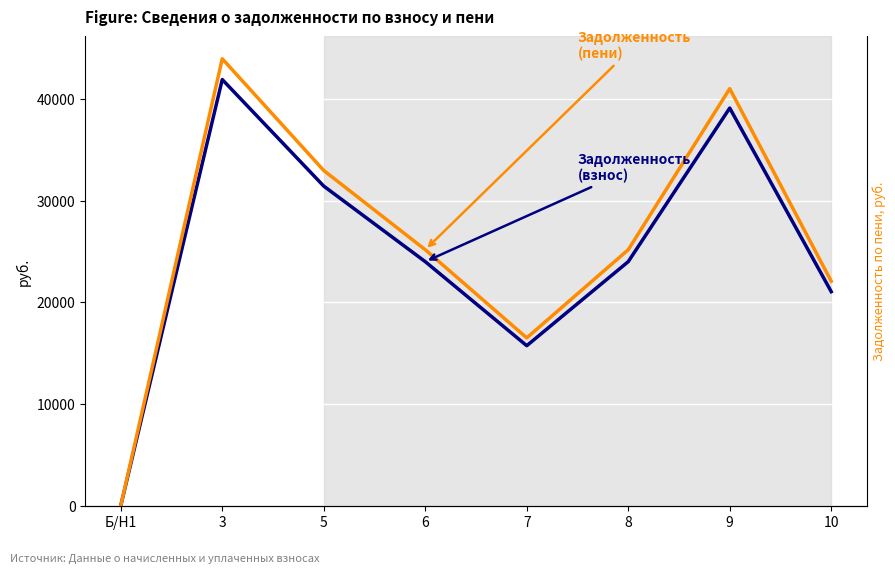

How many positive values does the Задолженность (пени) series have?

7